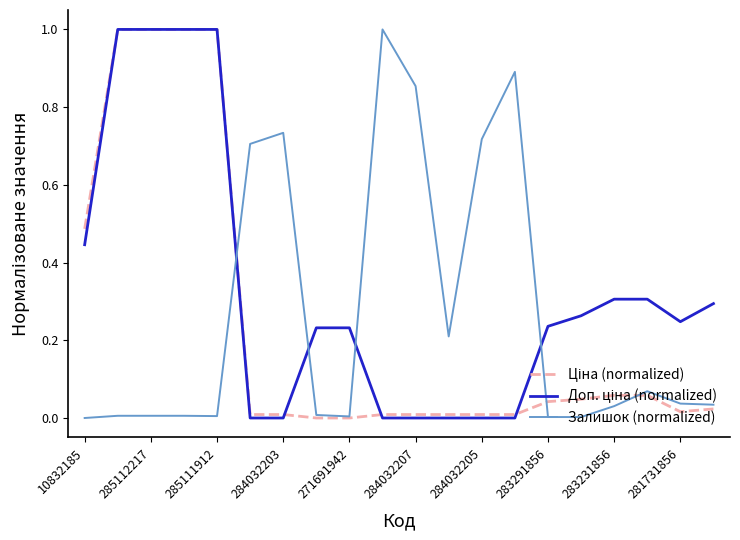

Does the chart have visible grid lines?

No